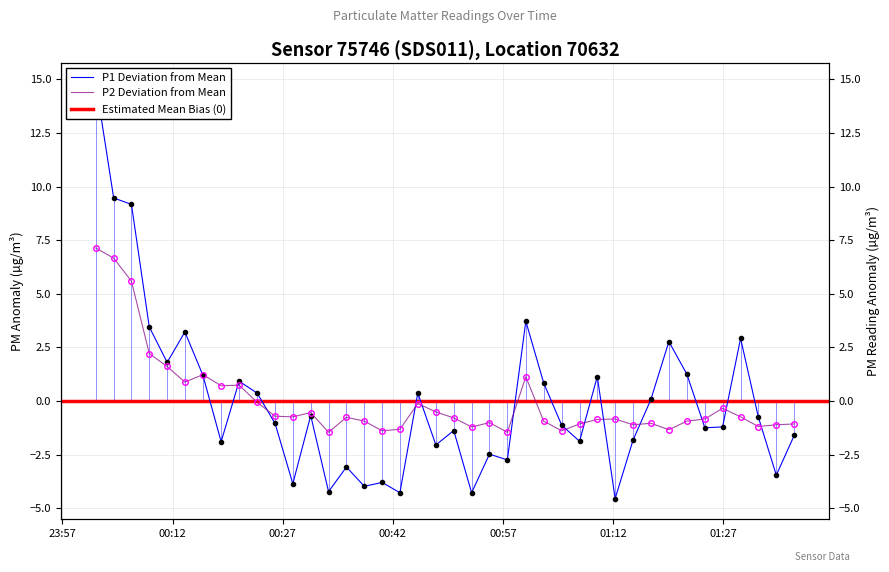

At which category does the chart reach its peak across all series?

23:57